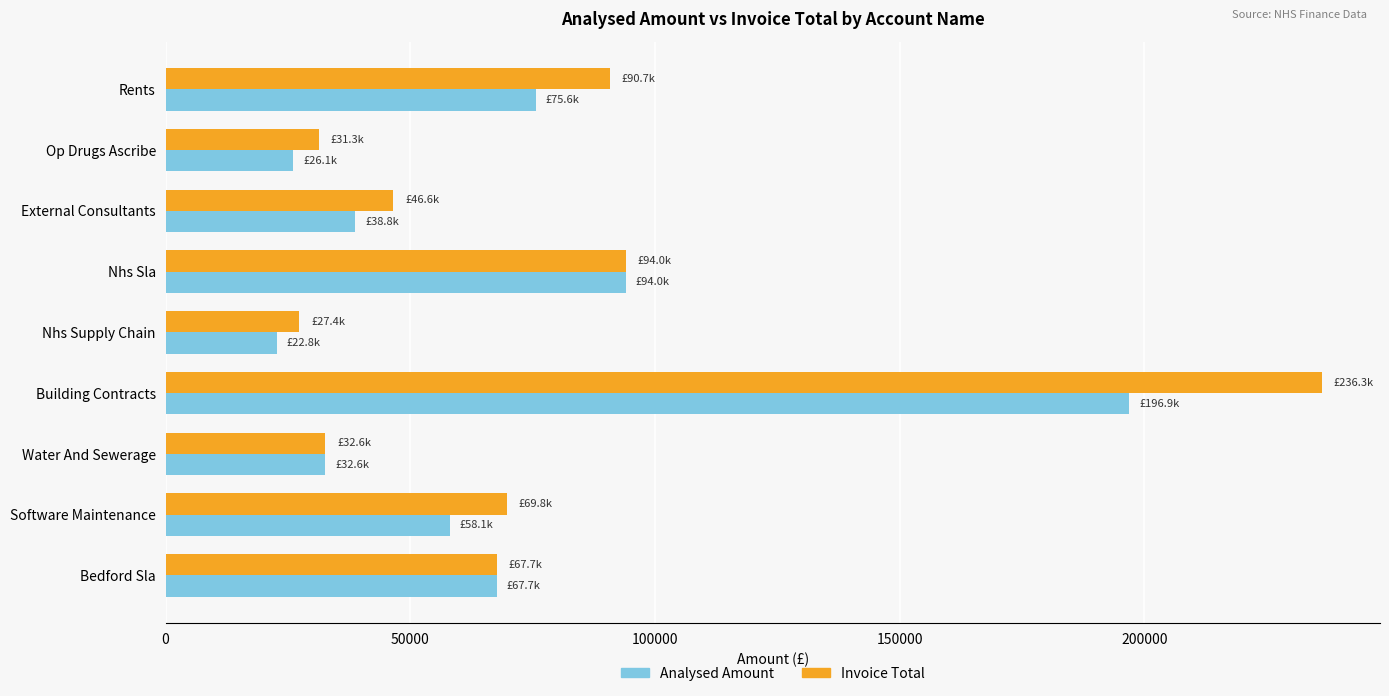

Which category has the lowest value across all series?

Nhs Supply Chain